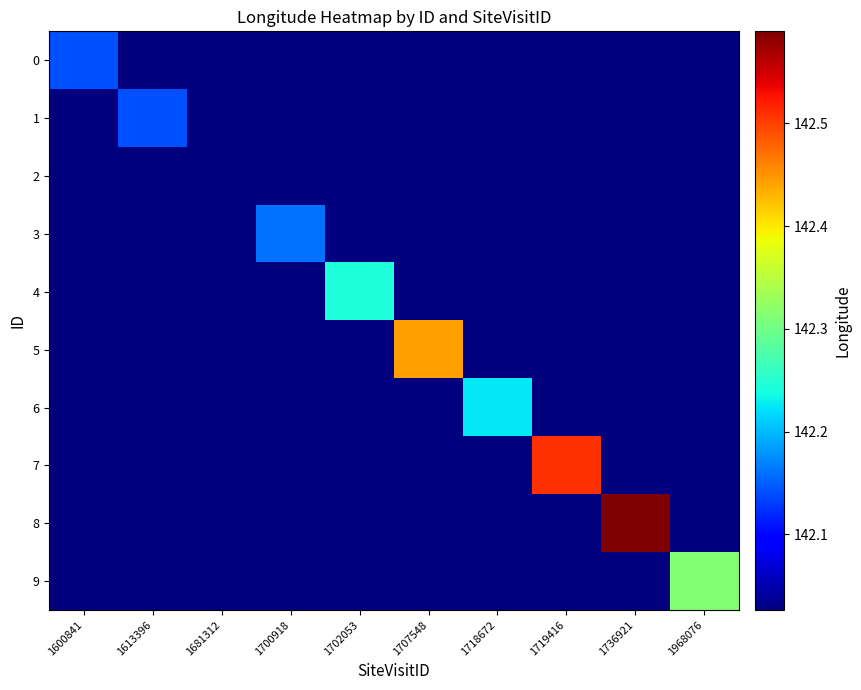

Between 1700918 and 1736921, which is larger?

1700918